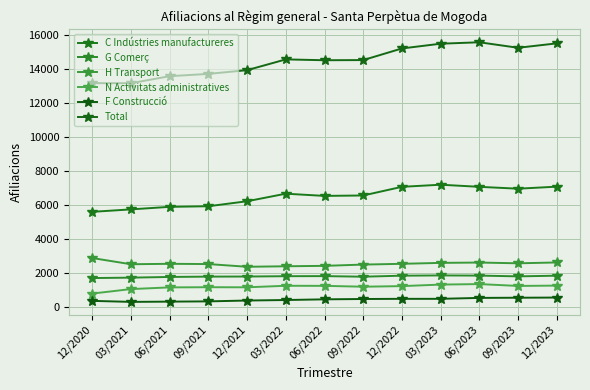

Which has a higher value, 06/2022 or 03/2022?

03/2022